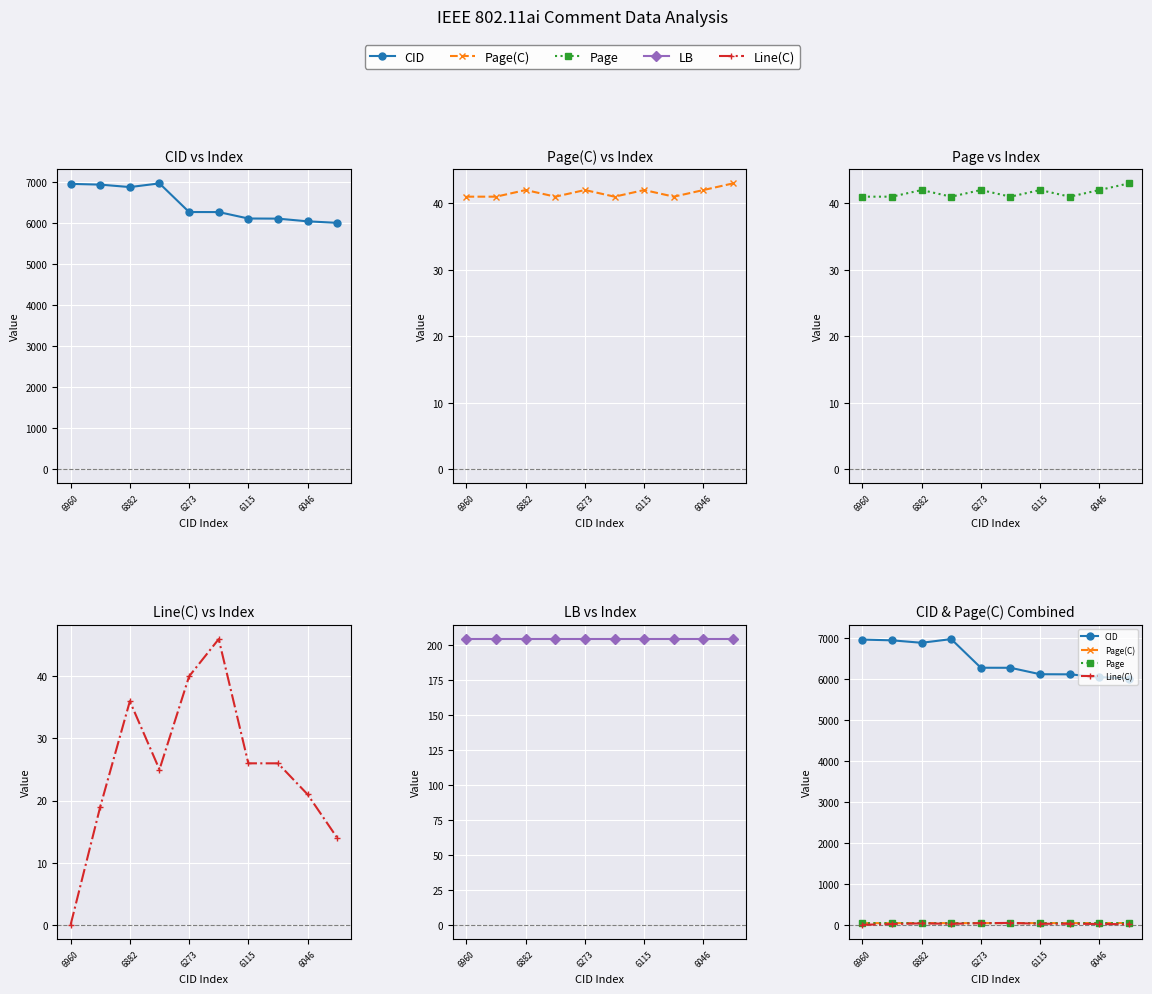

What is the difference between the maximum and minimum values in the Page series?

2